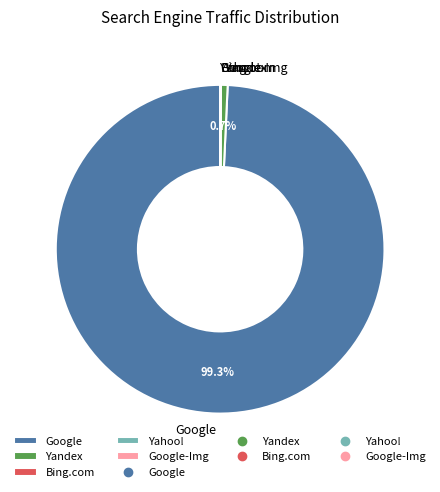

What is the largest slice in the pie chart?

Google